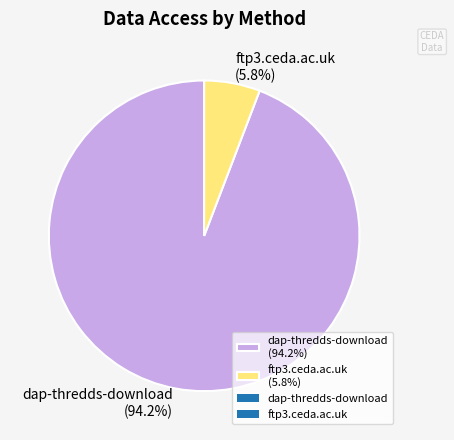

To the nearest percent, what portion does ftp3.ceda.ac.uk represent?

6%